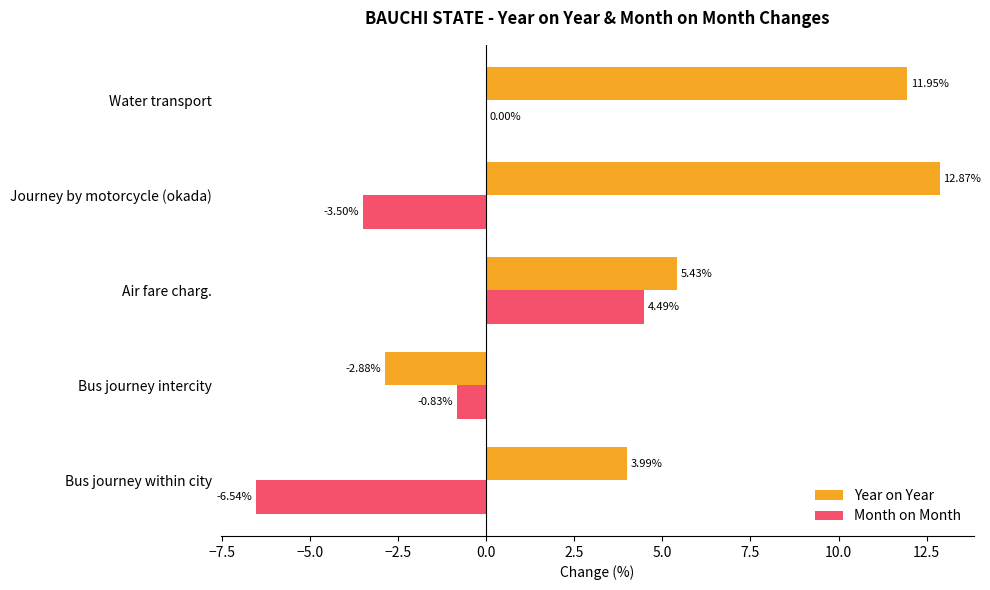

Where is Month on Month nearest to the value -1?

Bus journey intercity